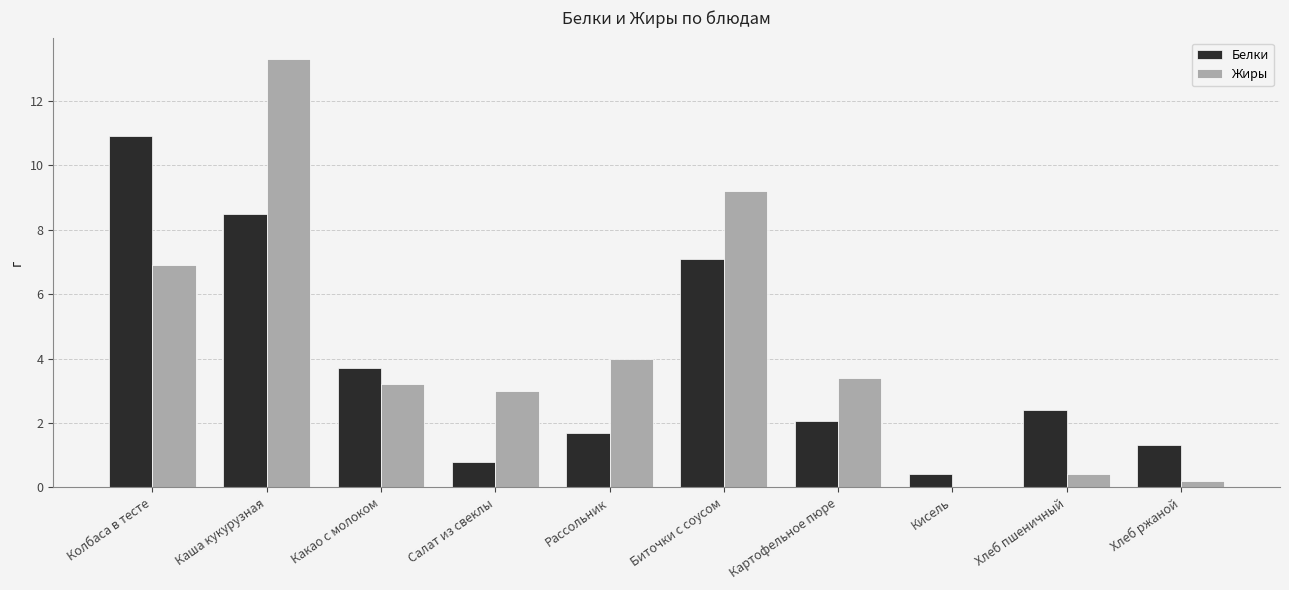

Count the number of data series in this chart.

2